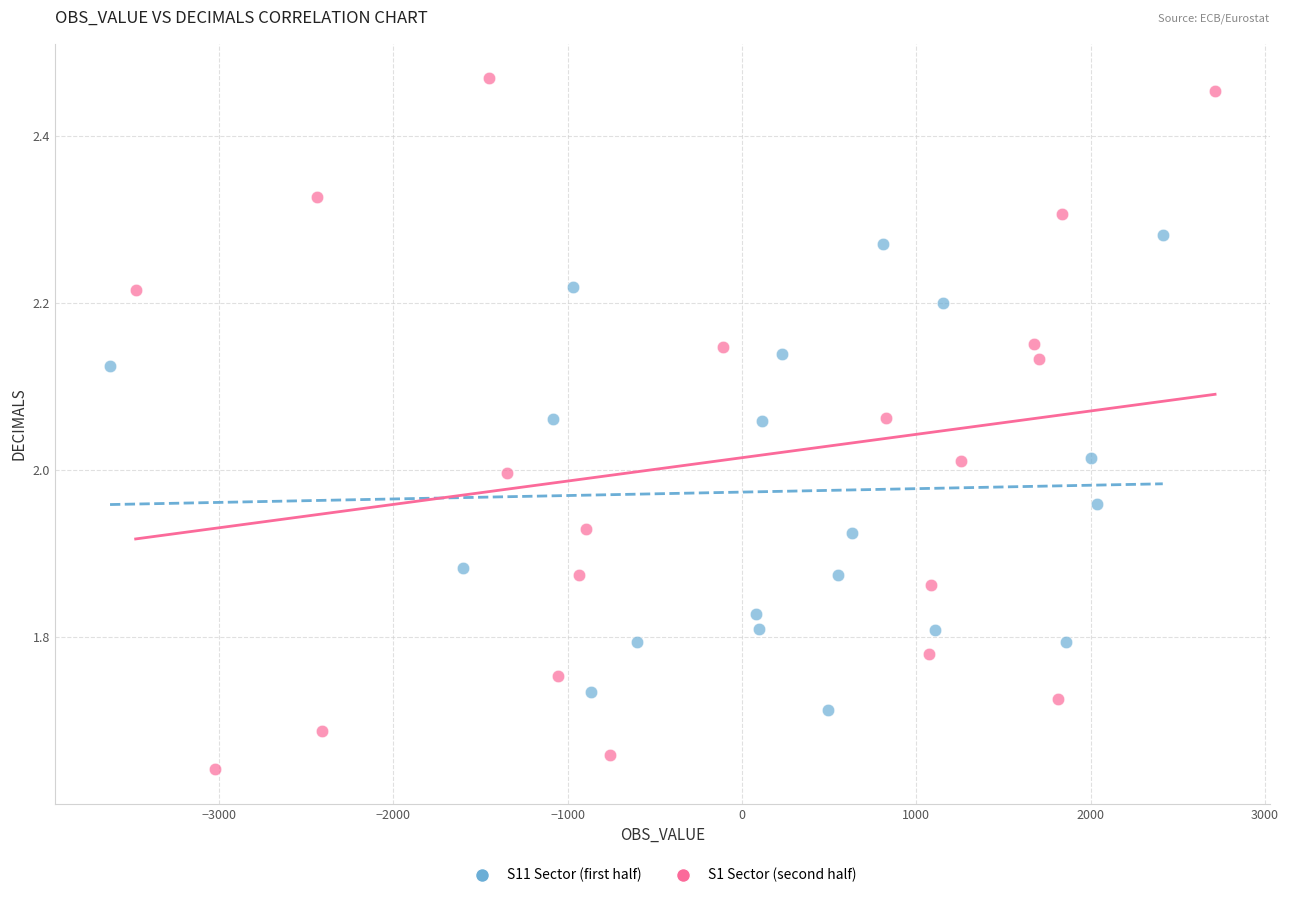

What are all the series names shown in the legend?

S11 Sector (first half), S1 Sector (second half)